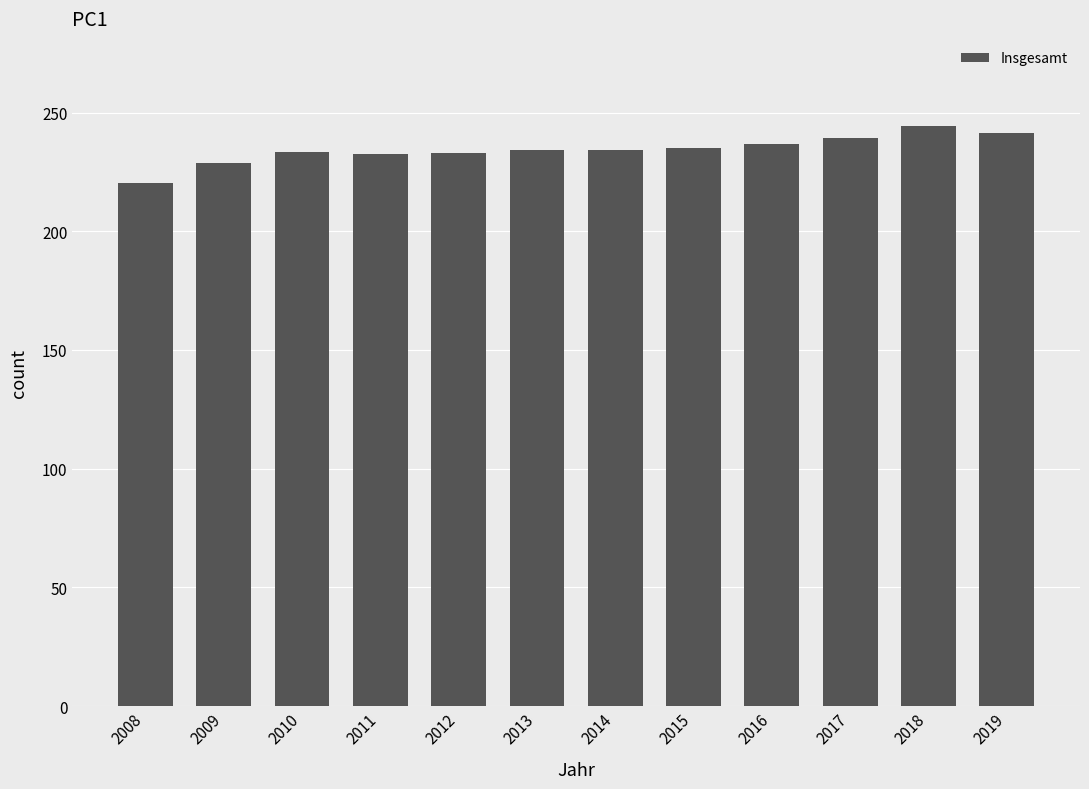

What is the difference between the values at 2012 and 2014?

1.4